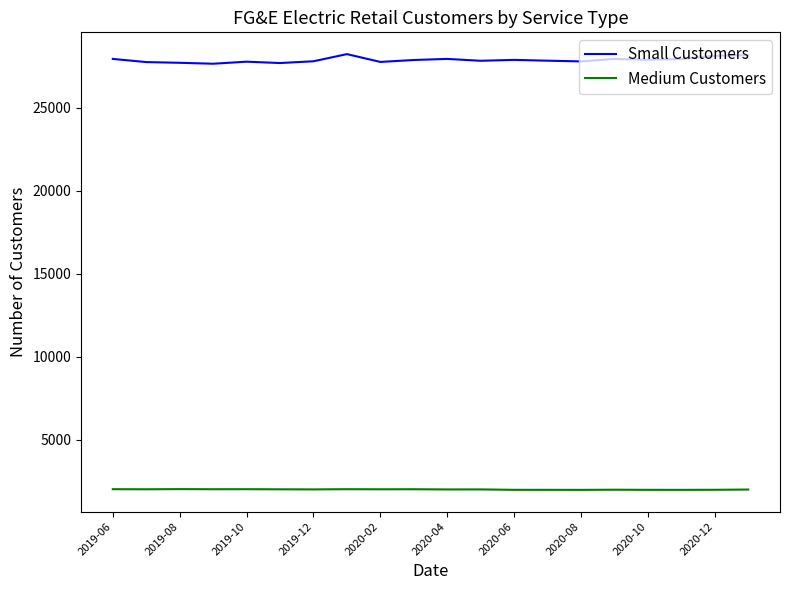

At how many categories does at least one series exceed 17204?

20